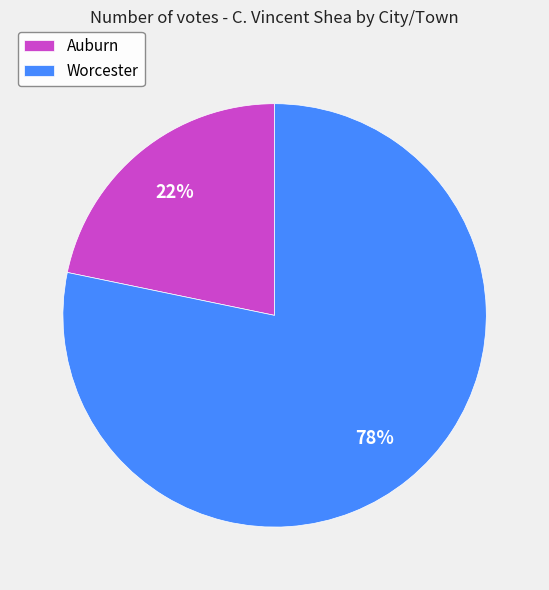

To the nearest percent, what portion does Auburn represent?

22%